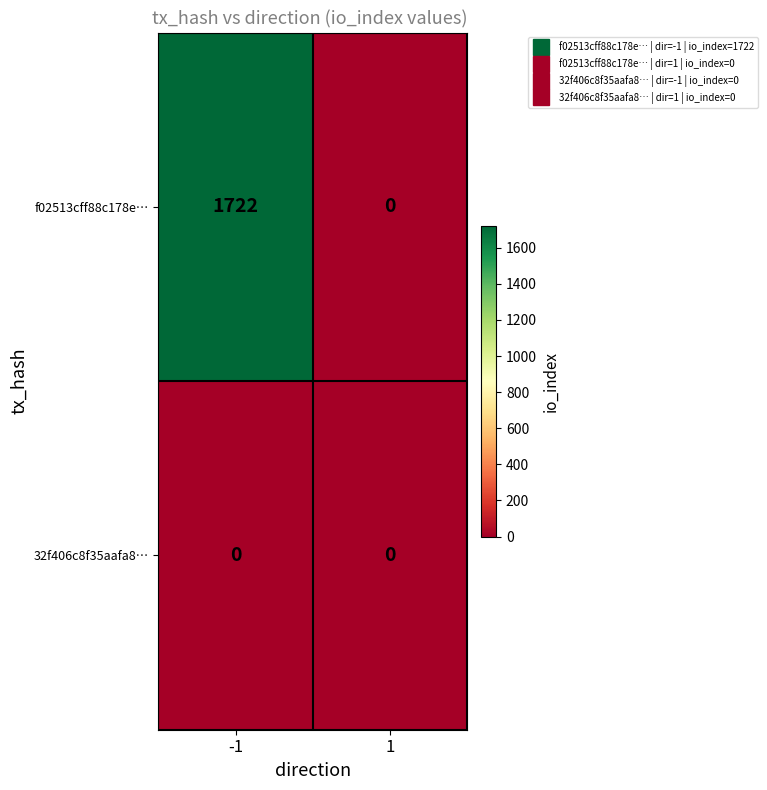

List the series in order of their peak value, highest first.

f02513cff88c178e…, 32f406c8f35aafa8…